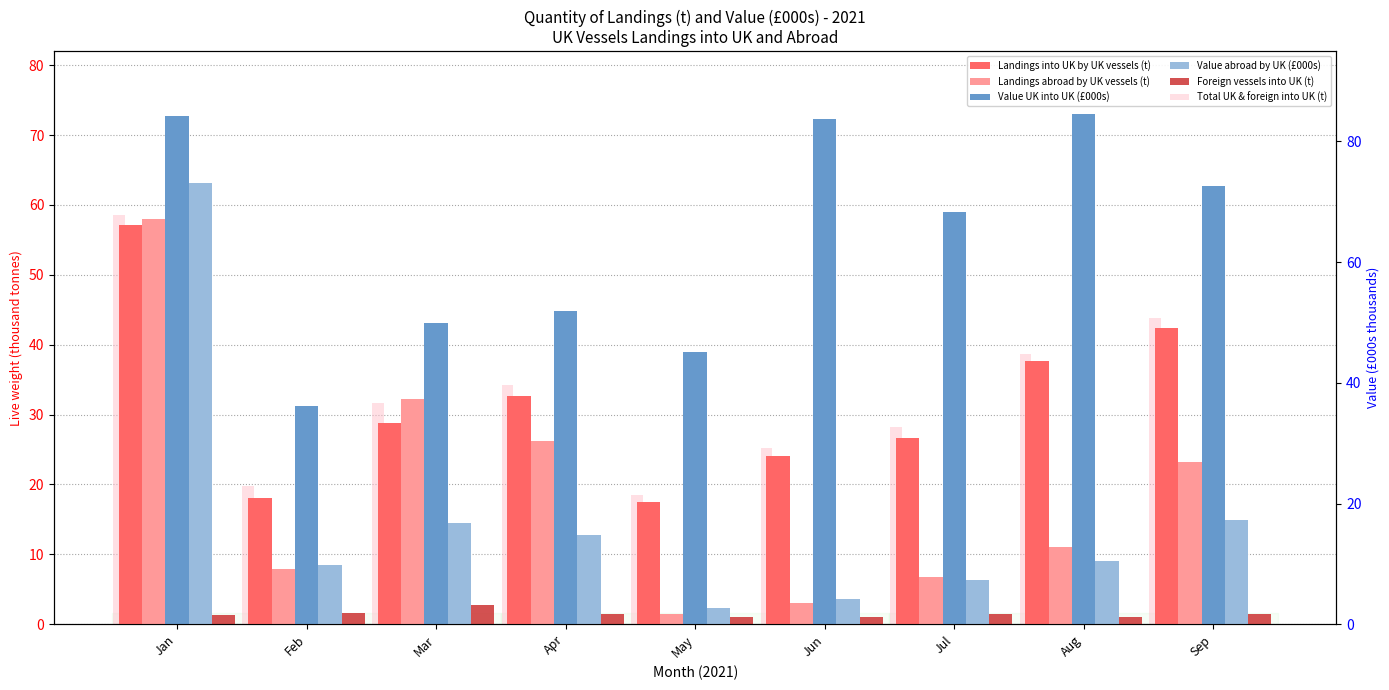

Which label corresponds to the smallest value in the chart?

Aug